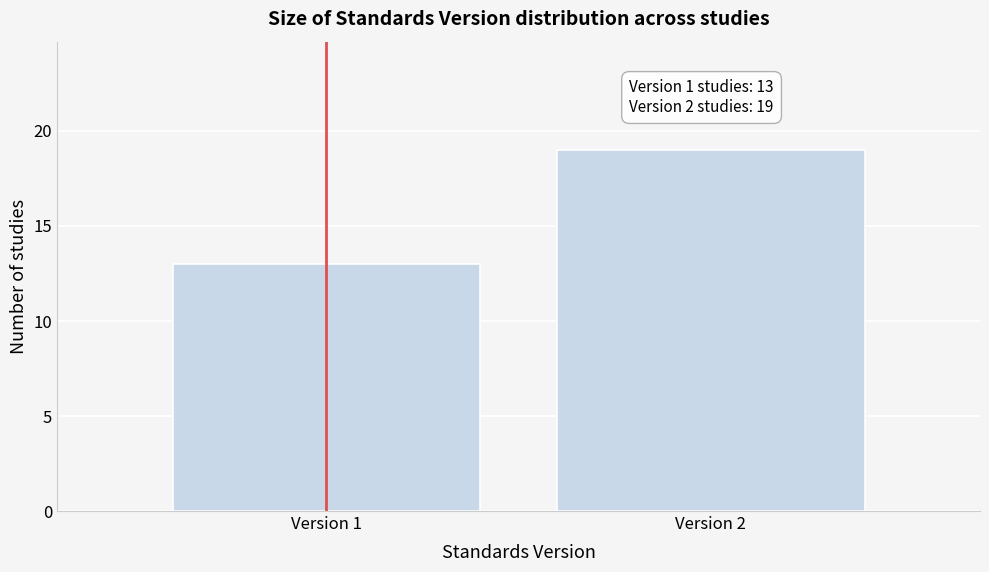

Reading left to right, what are all the values shown in this chart?

Version 1=13	Version 2=19